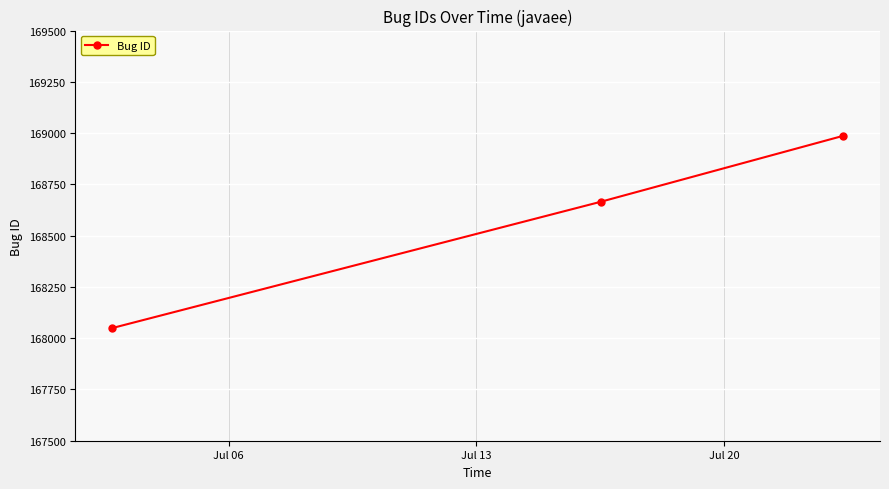

What is the sum of all values?

505701